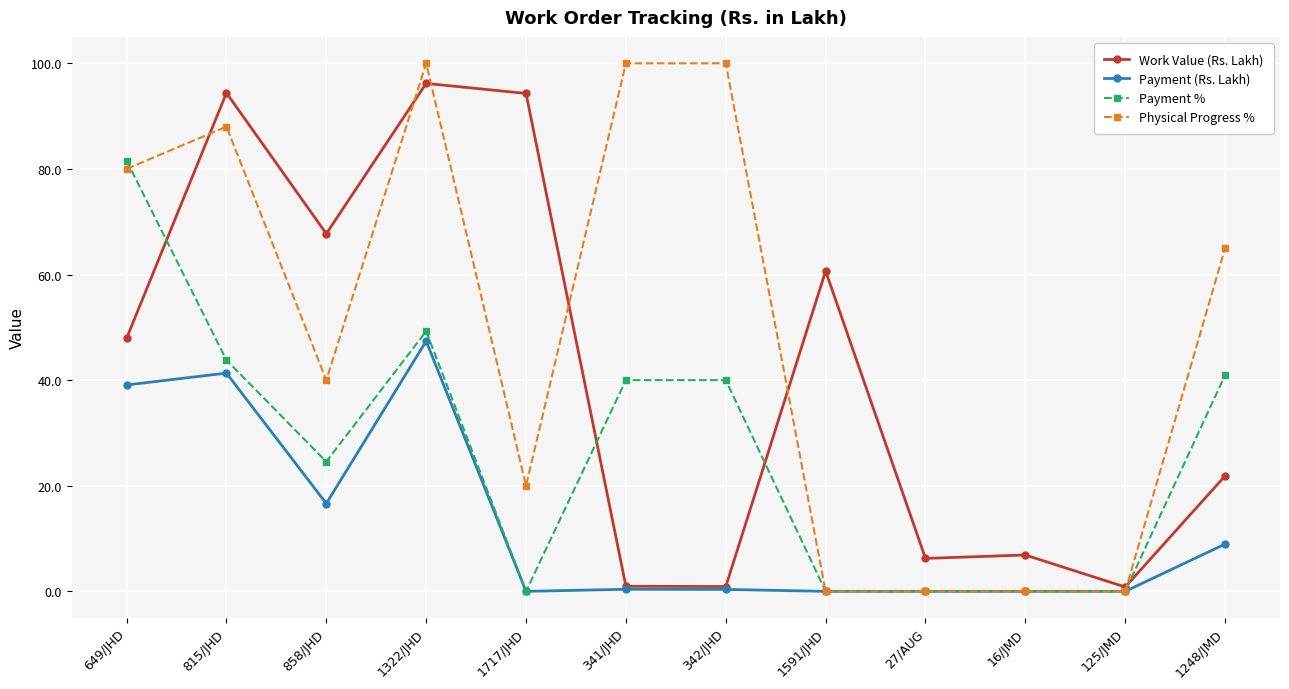

The value of Physical Progress % at 16/JMD is 0.0. True or false?

True